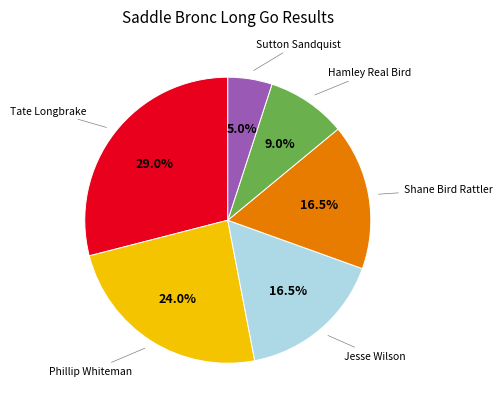

Is there any slice that represents more than half of the pie?

No